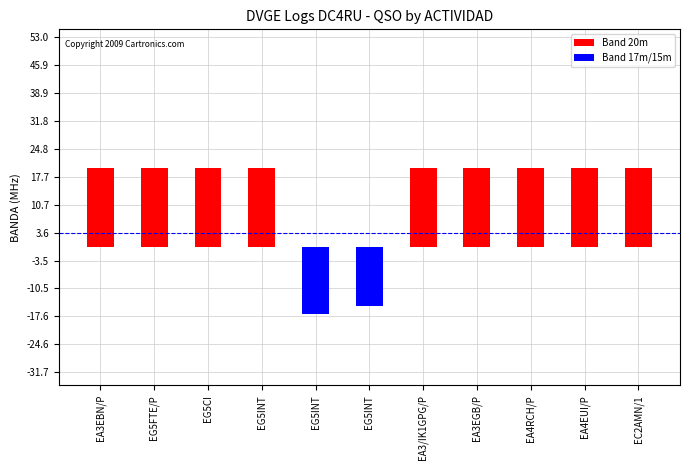

Rank the series by their maximum value, from lowest to highest.

Band 17m/15m, Band 20m